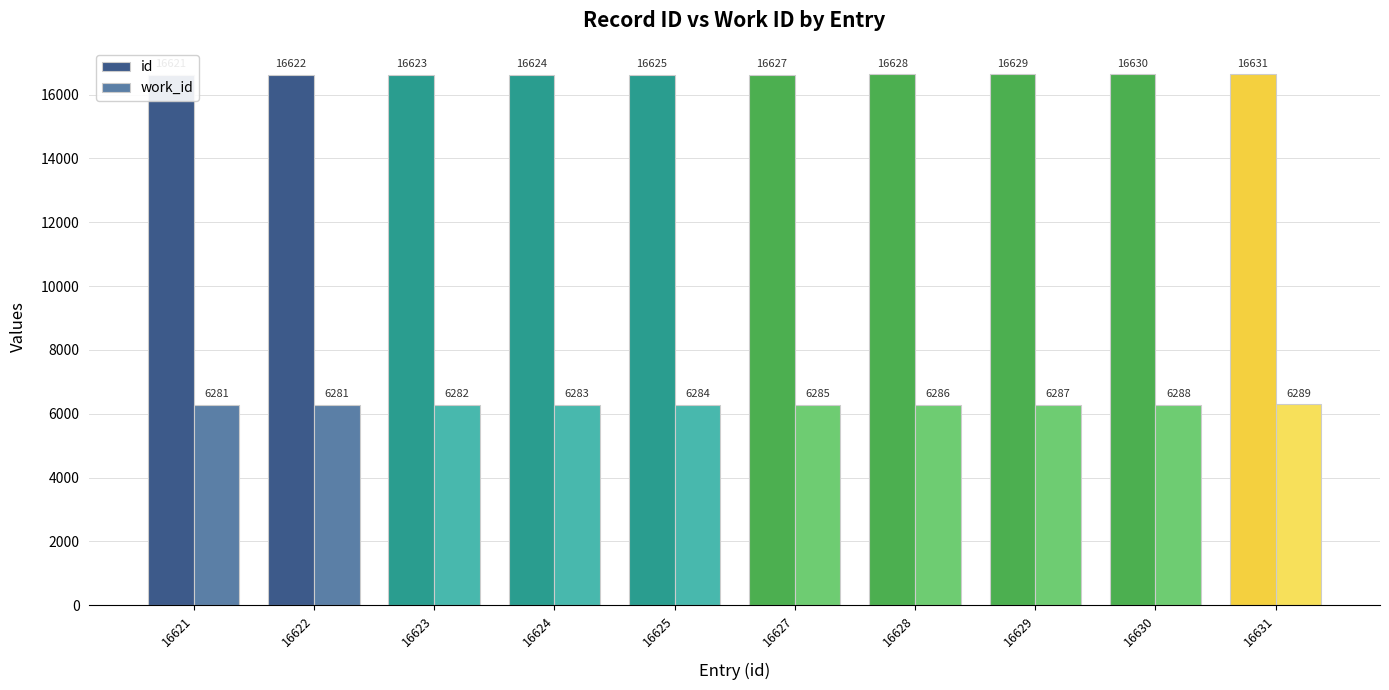

Which series changed the most between 16623 and 16630?

id